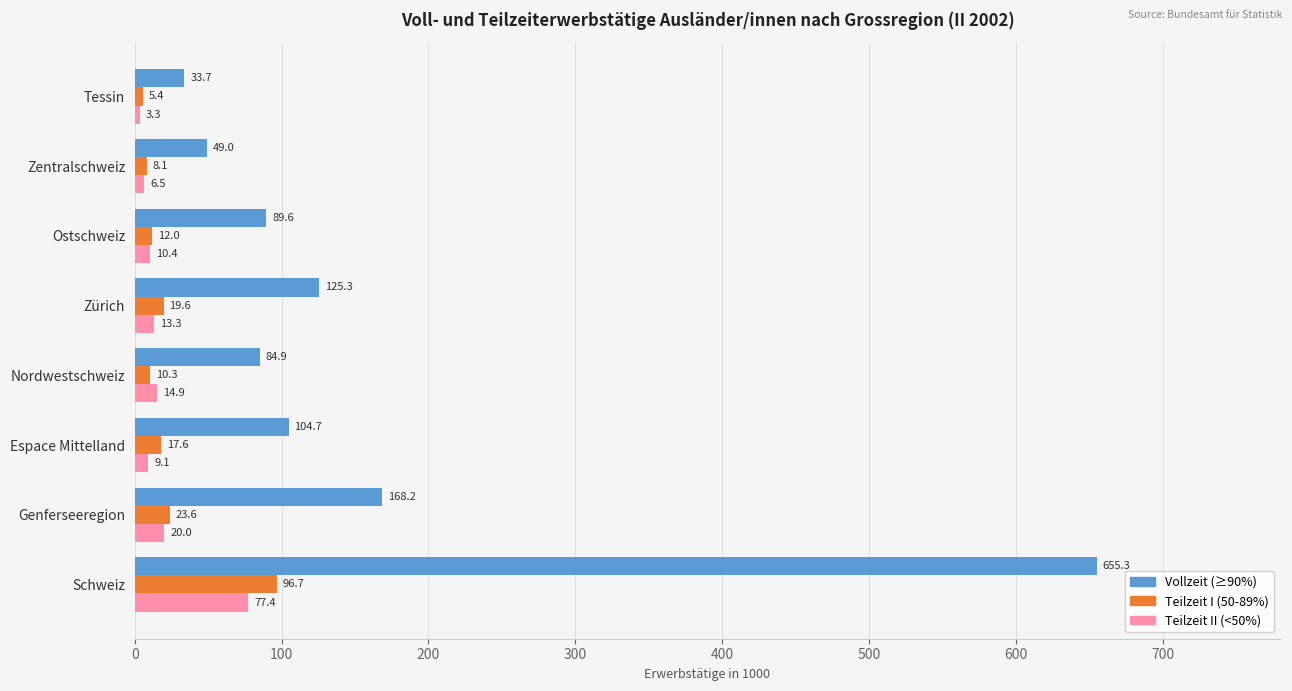

What is the minimum value shown in the chart?

3.3